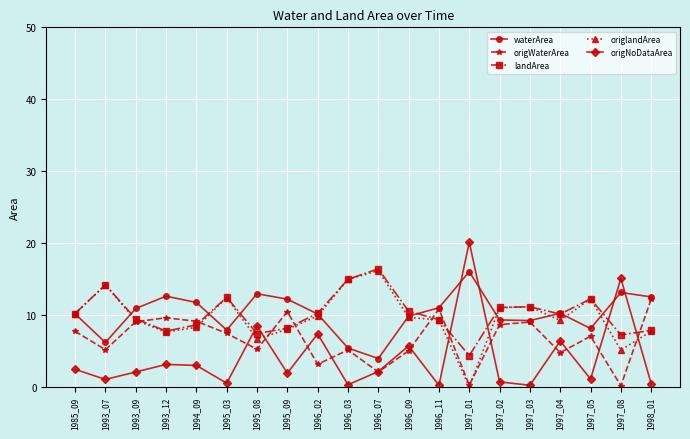

What is the value of the waterArea point at the 15th from the left?

9.3